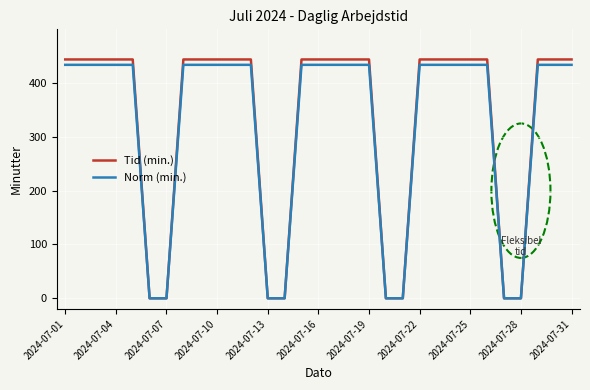

What is the maximum value shown in the chart?

444